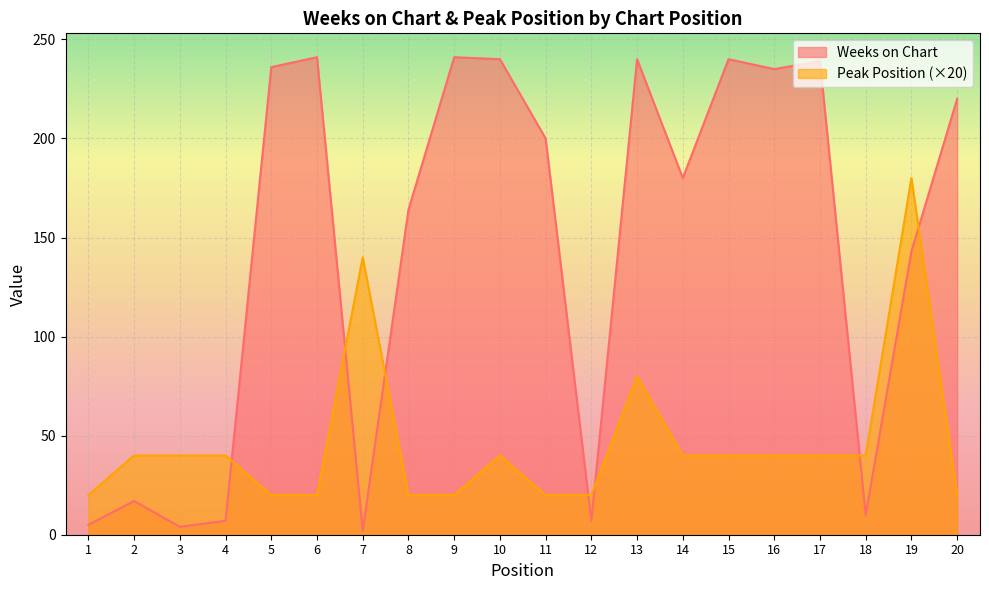

Rank the series by their average value, from highest to lowest.

Weeks on Chart, Peak Position (×20)